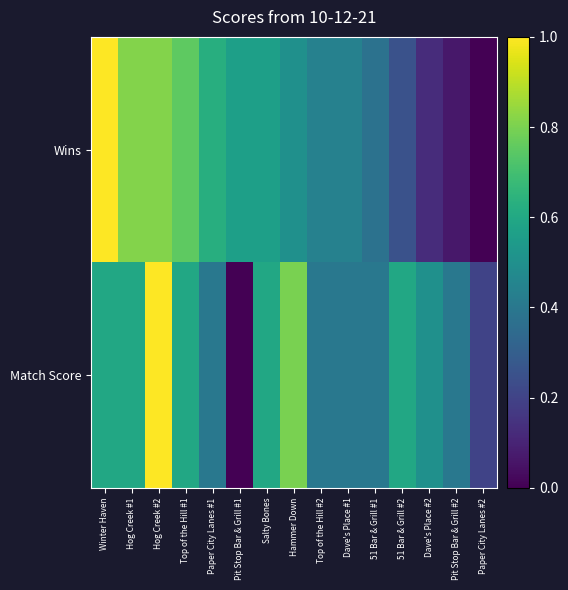

Which has a higher value, 51 Bar & Grill #1 or Paper City Lanes #1?

Paper City Lanes #1